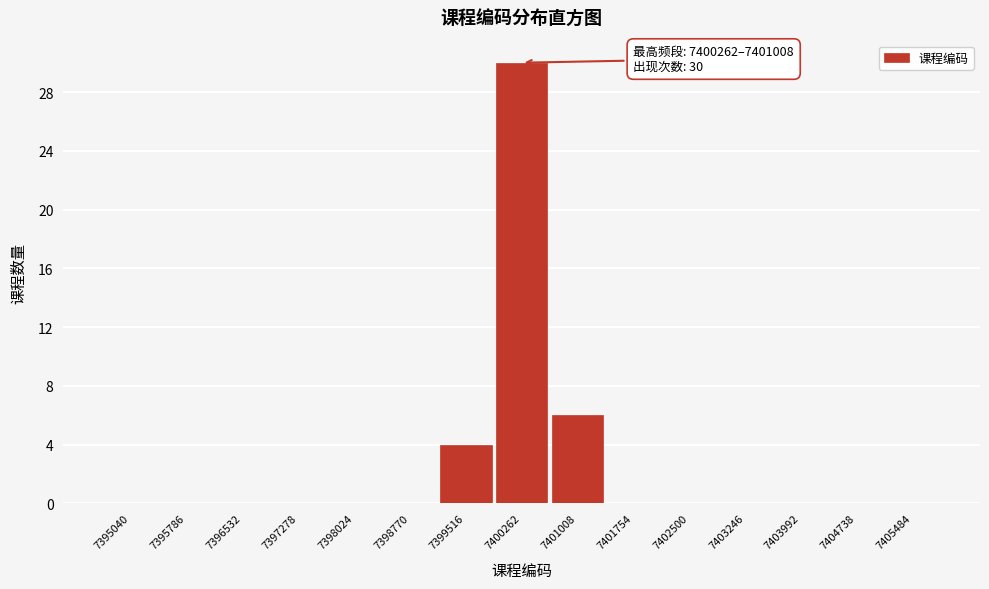

Reading left to right, what are all the values shown in this chart?

7395040=0	7395786=0	7396532=0	7397278=0	7398024=0	7398770=0	7399516=4	7400262=30	7401008=6	7401754=0	7402500=0	7403246=0	7403992=0	7404738=0	7405484=0